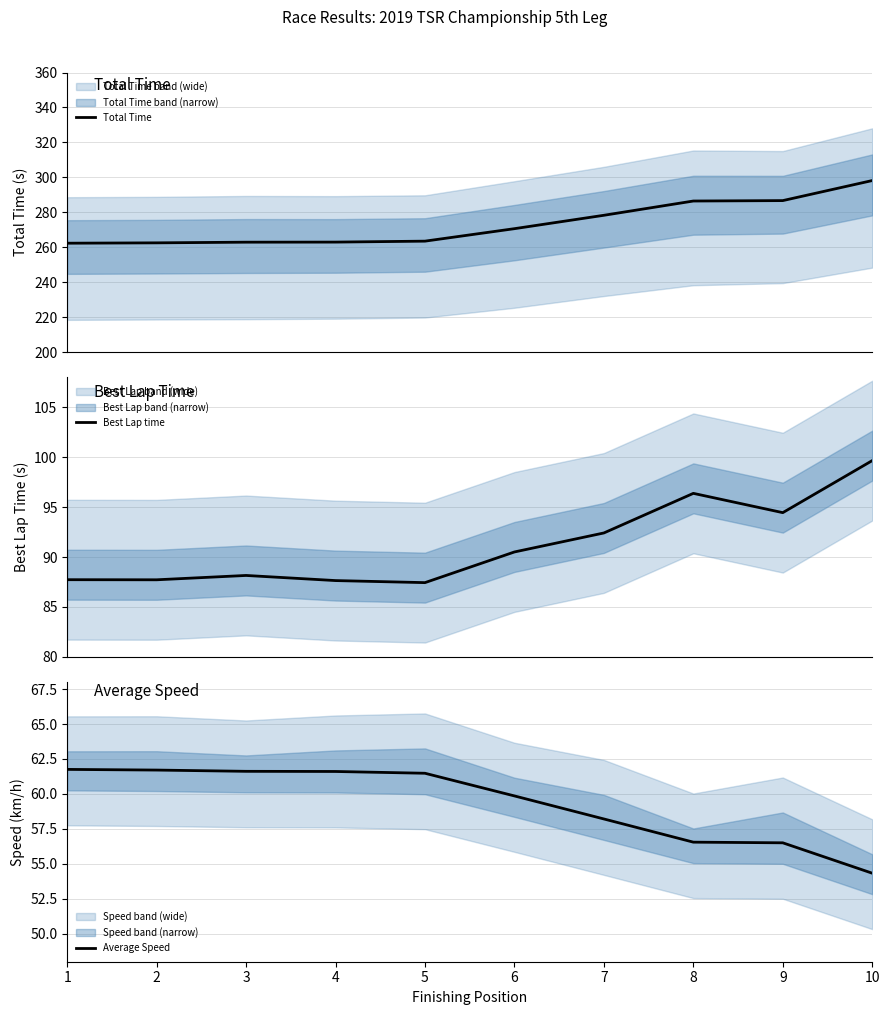

Where is Total Time nearest to the value 280?

7